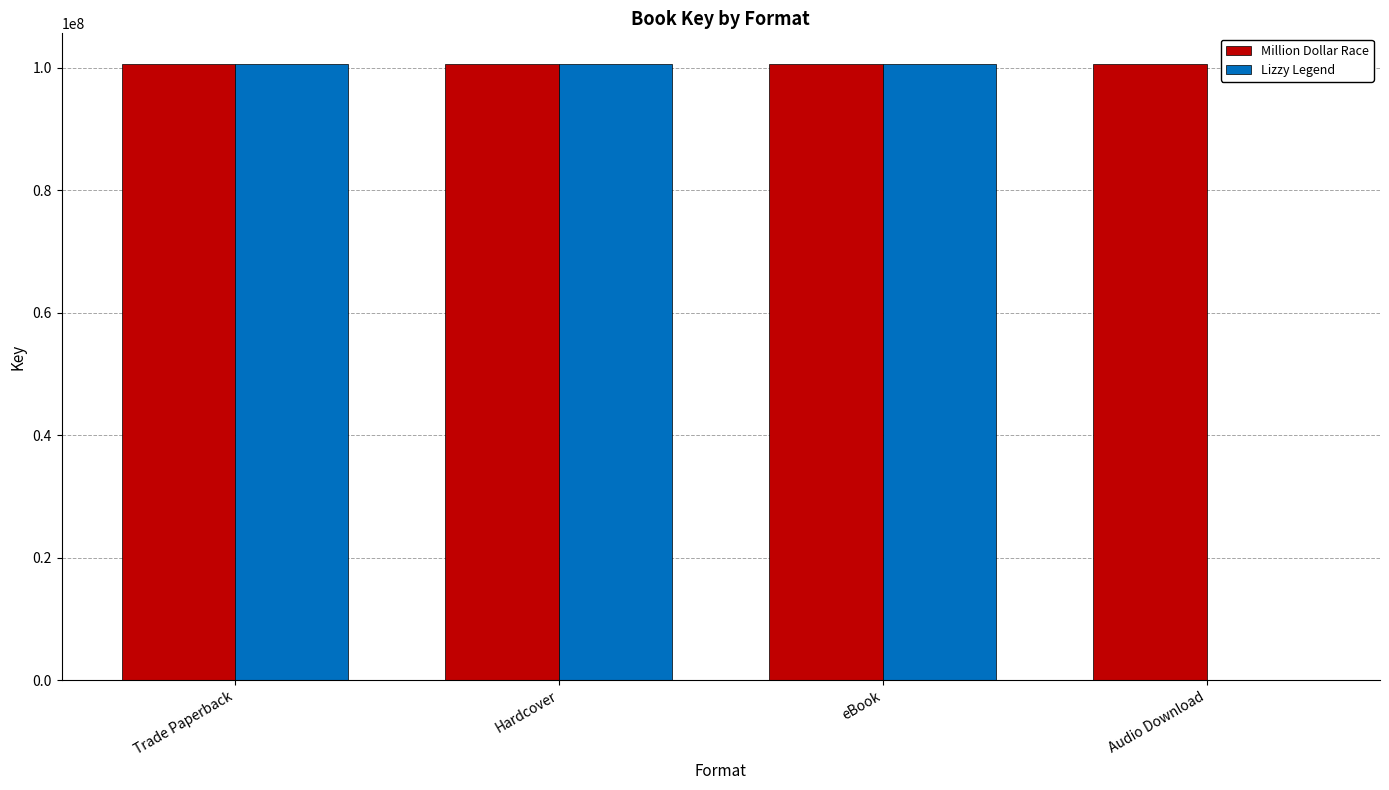

Reading right to left, what are all the values shown in this chart?

Million Dollar Race: 100618315	100618315	100618315	100618315
Lizzy Legend: 0	100617290	100617290	100617290